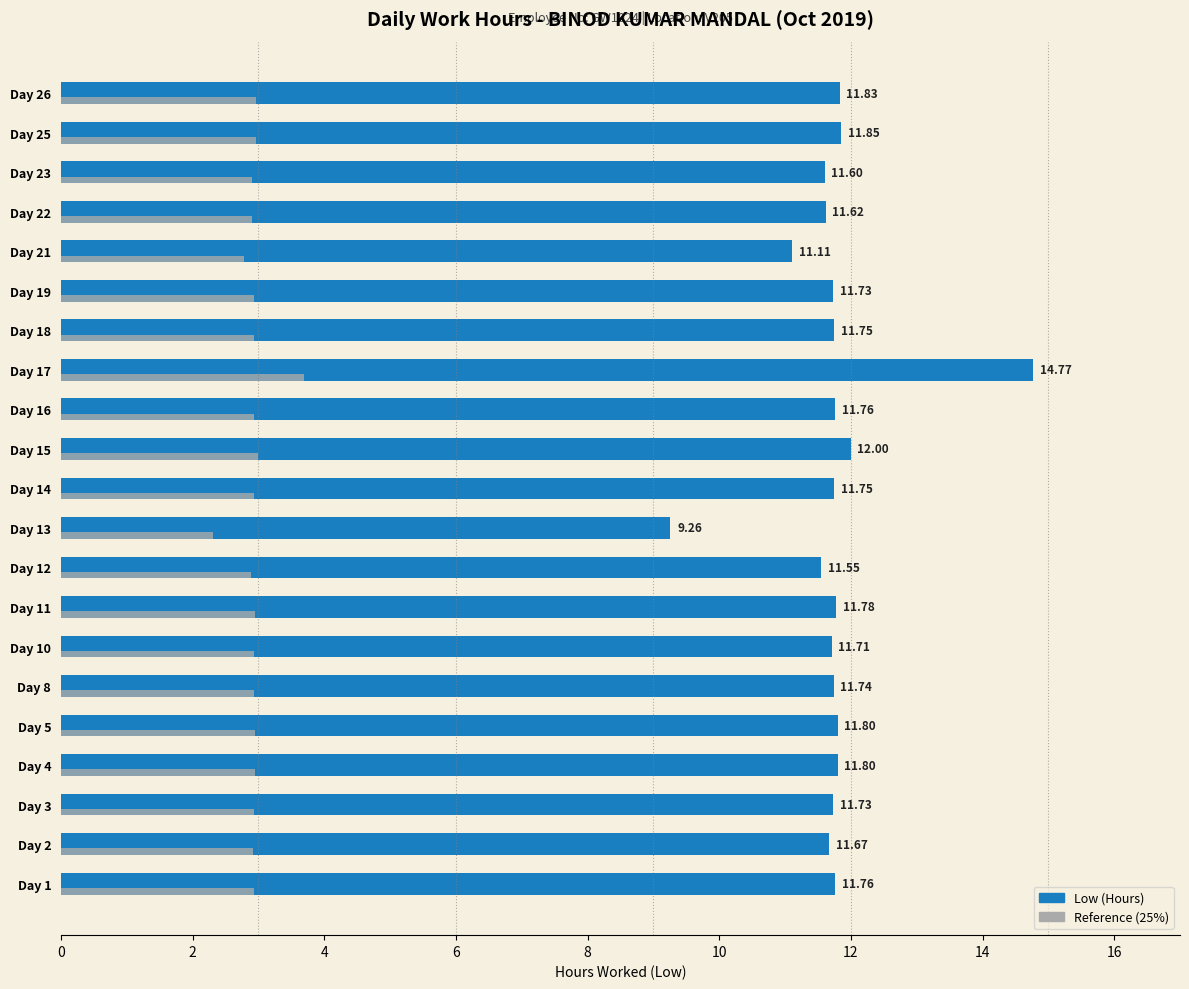

Which category has the highest value across all series?

Day 17